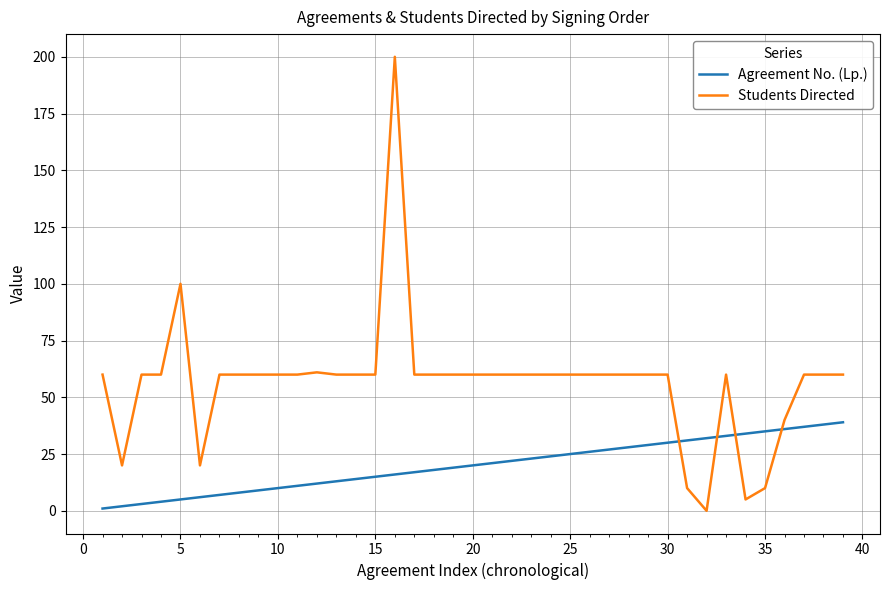

What is the difference between the maximum and minimum values in the Students Directed series?

200